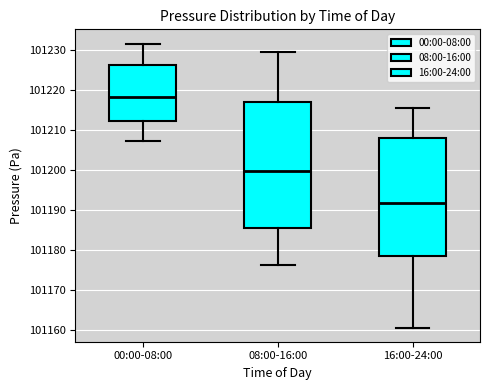

Where does the median line of the box for 00:00-08:00 sit on the y-axis? The values are not printed on the chart, so give them approximately, as read against the axis.

101218